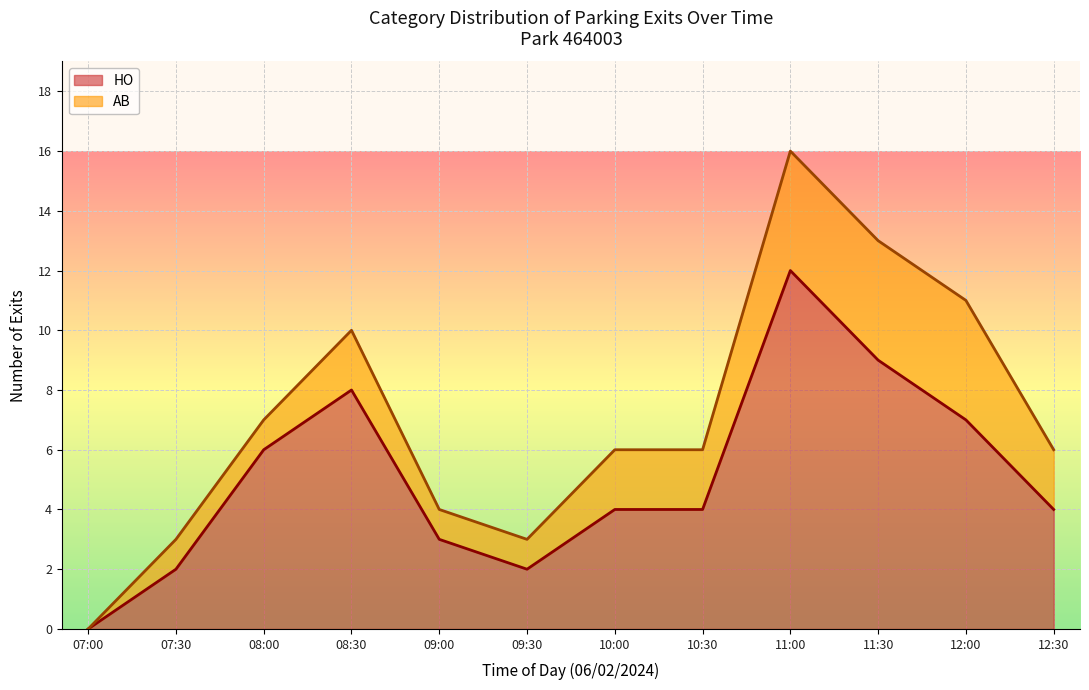

At which category is the sum across all series the highest?

11:00